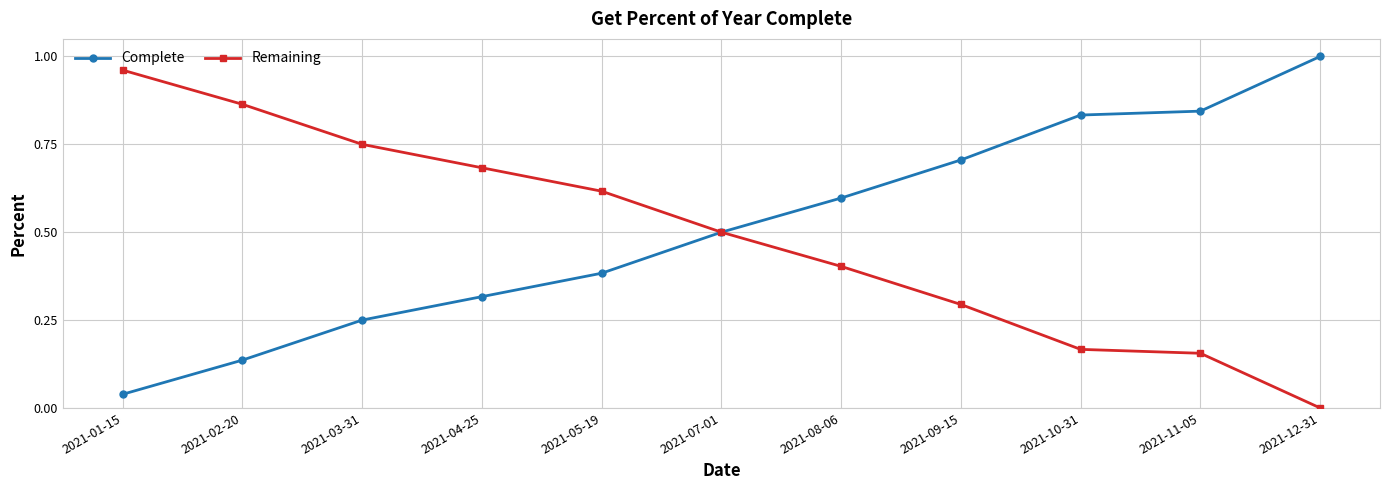

What position from the right is 2021-03-31?

9